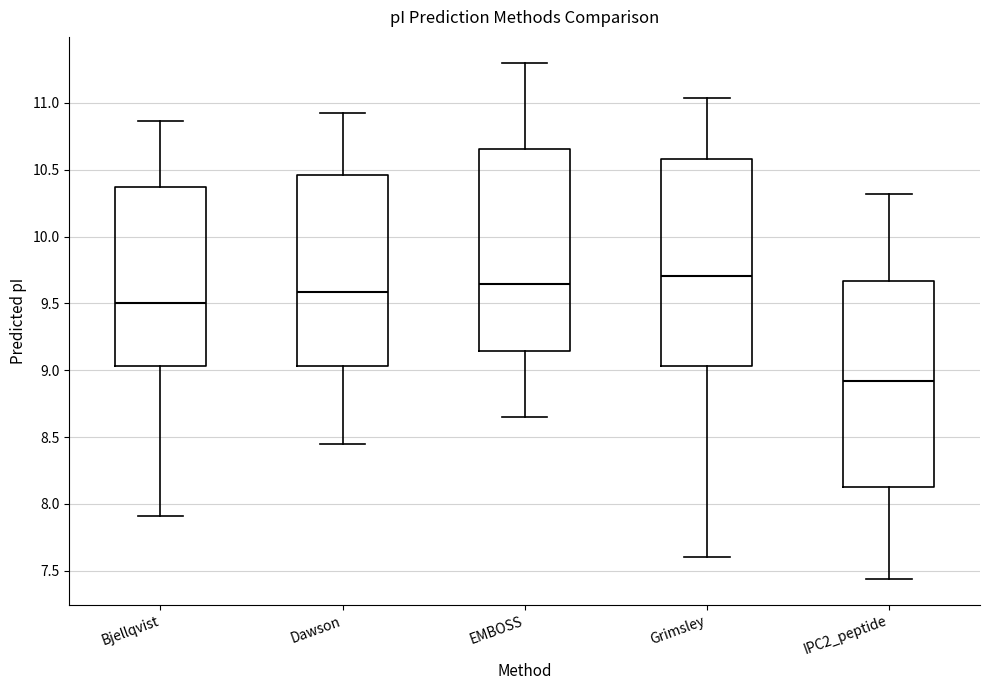

Reading left to right, transcribe this box plot: for each box, give where its median line is, the range the box spans, and where its two whiskers end, as read against the y-axis. The values are not printed on the chart, so give them approximately, as read against the axis.

Bjellqvist: median 9.50, box 9.05 to 10.35, whiskers 7.90 to 10.85
Dawson: median 9.60, box 9.05 to 10.45, whiskers 8.45 to 10.90
EMBOSS: median 9.65, box 9.15 to 10.65, whiskers 8.65 to 11.30
Grimsley: median 9.70, box 9.05 to 10.60, whiskers 7.60 to 11.05
IPC2_peptide: median 8.90, box 8.15 to 9.65, whiskers 7.45 to 10.30